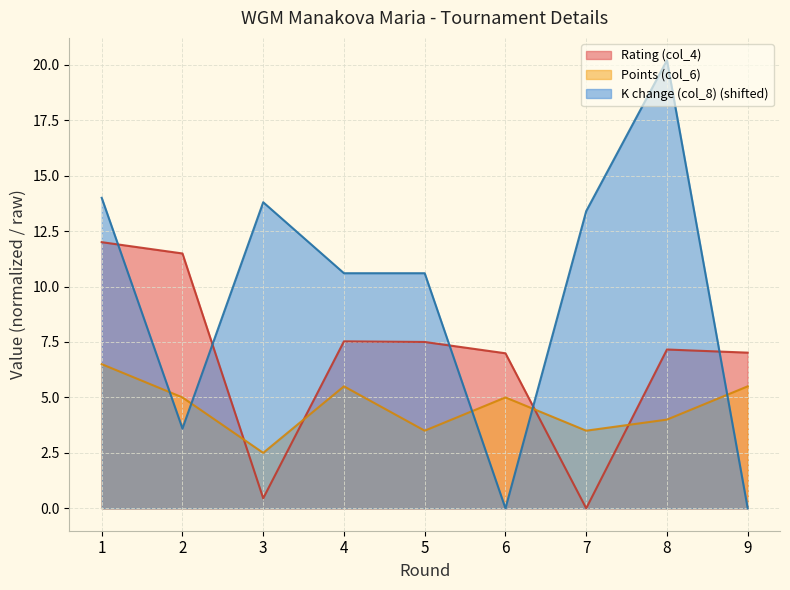

How many interior local valleys does the Points (col_6) series have?

3